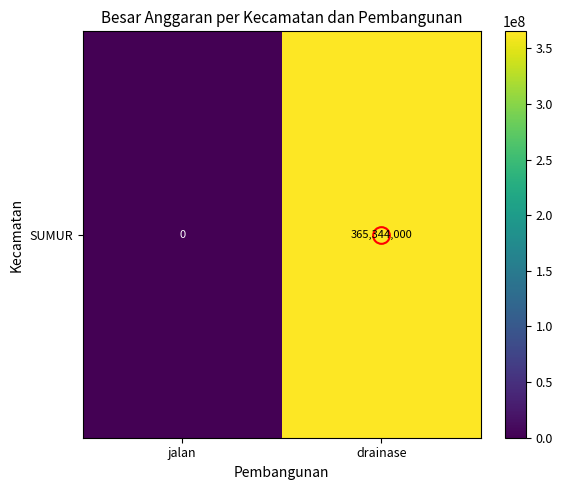

What is the change in value from jalan to drainase?

+365344000